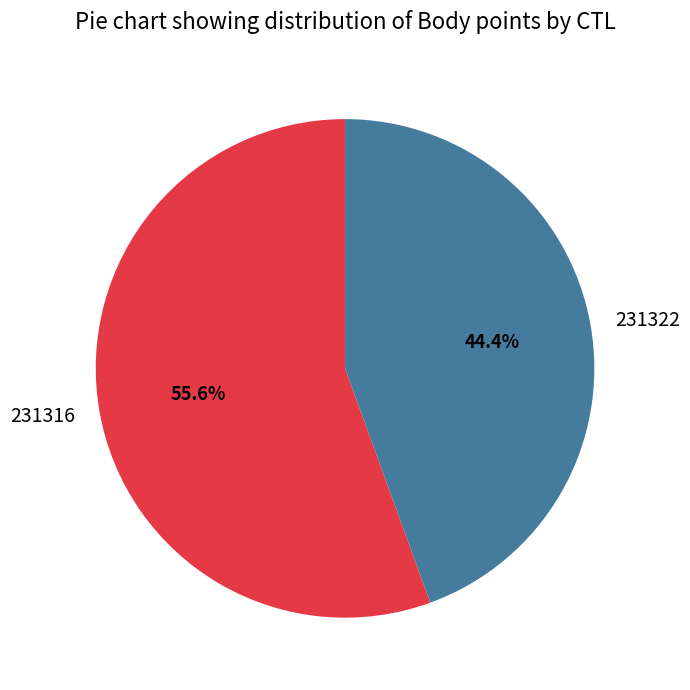

Rank the categories by value from lowest to highest.

231322, 231316